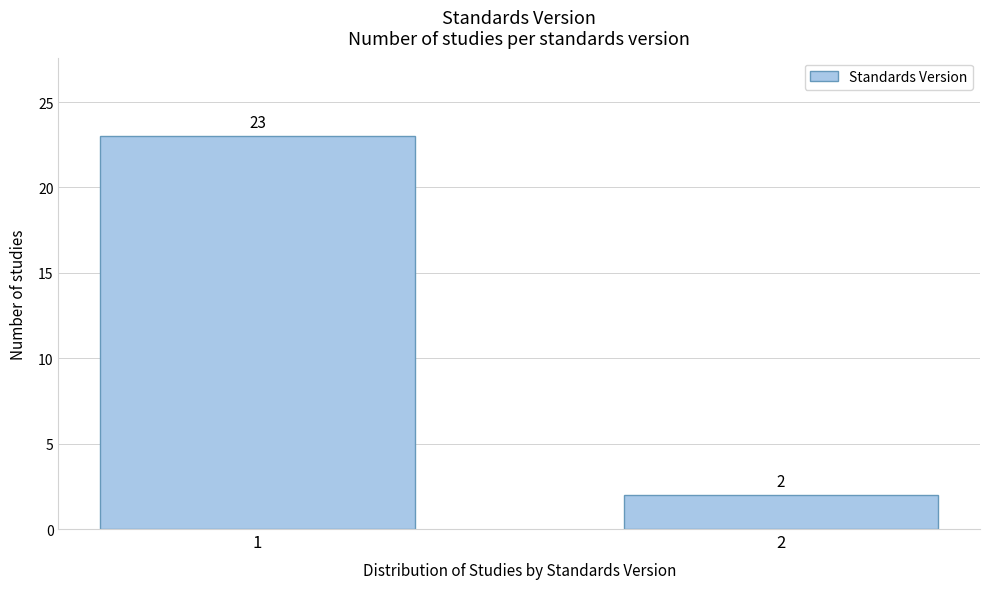

Reading left to right, what are all the values shown in this chart?

23	2